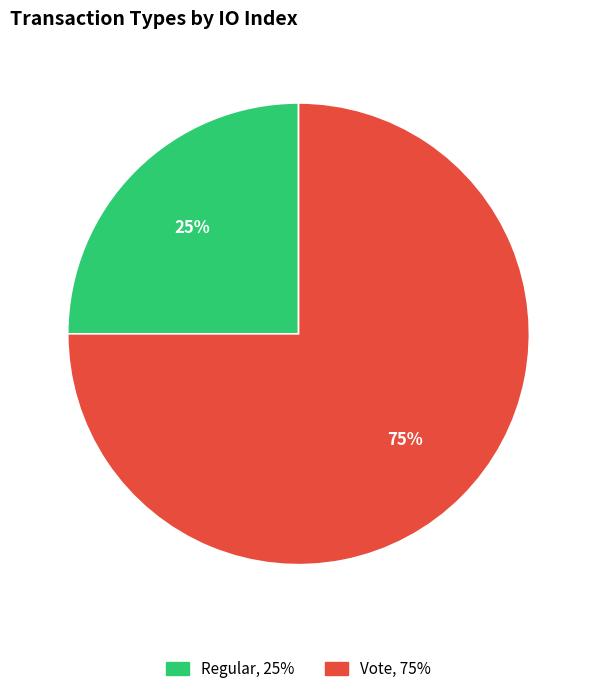

To the nearest percent, what portion does Vote represent?

75%